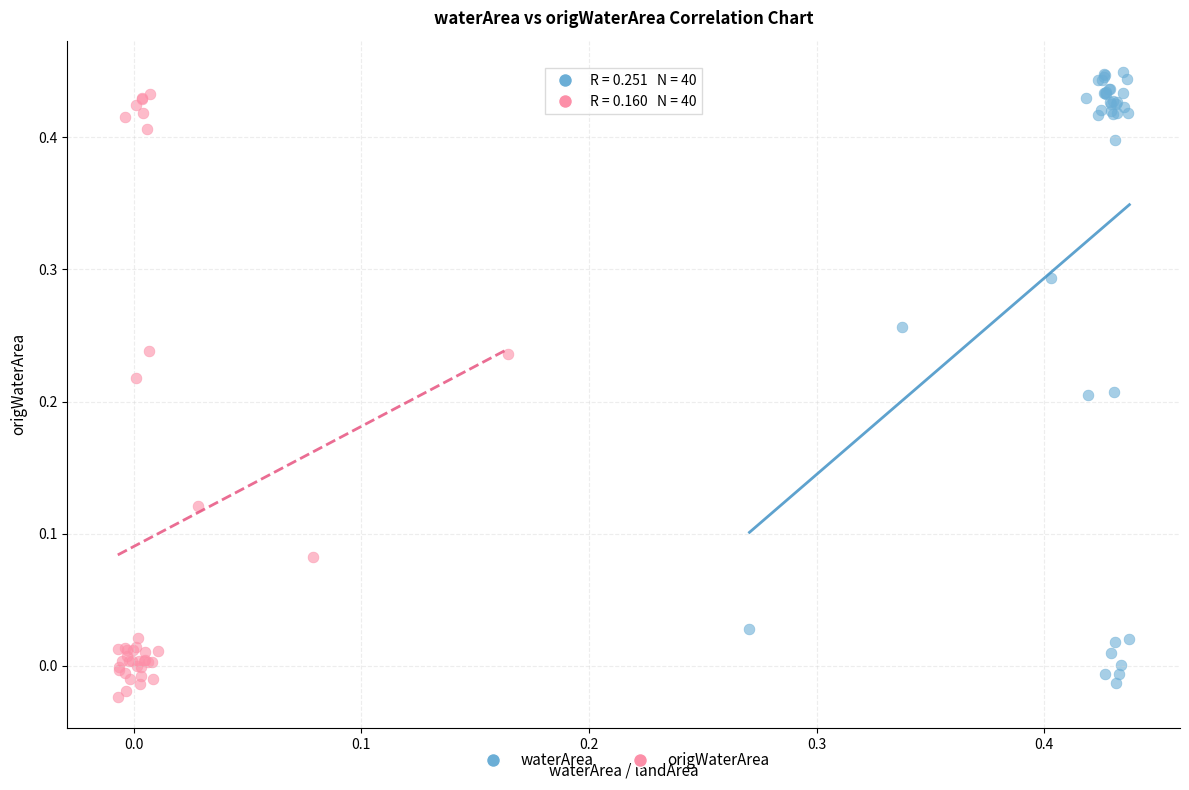

Which series contains the lowest Y value?

origWaterArea